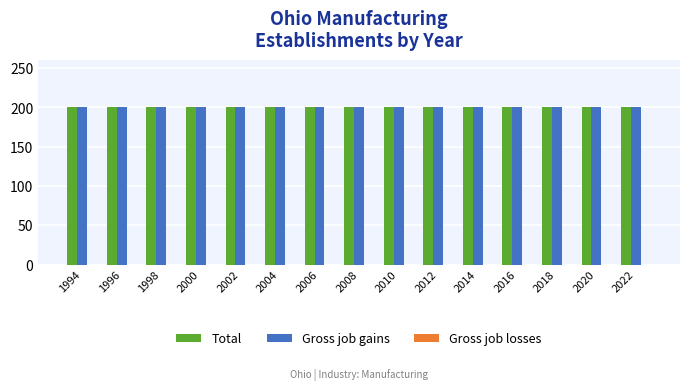

Are the bars grouped side by side (vs. stacked)?

Yes